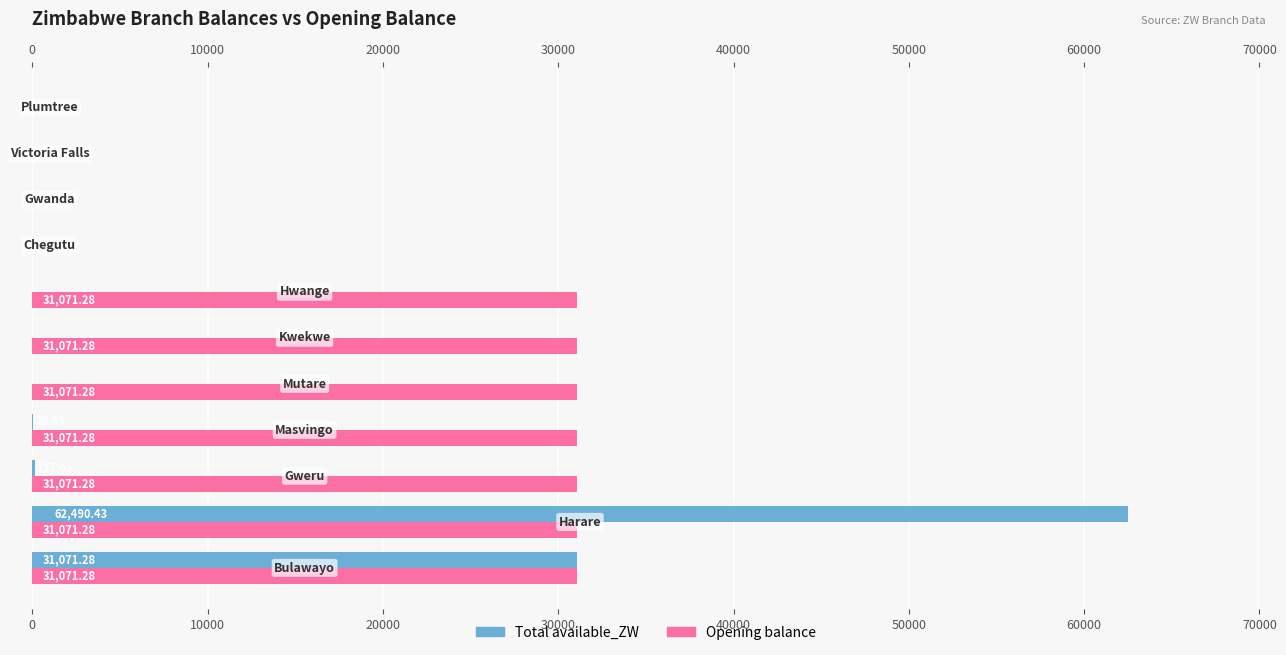

Rank the series by their maximum value, from lowest to highest.

Opening balance, Total available_ZW